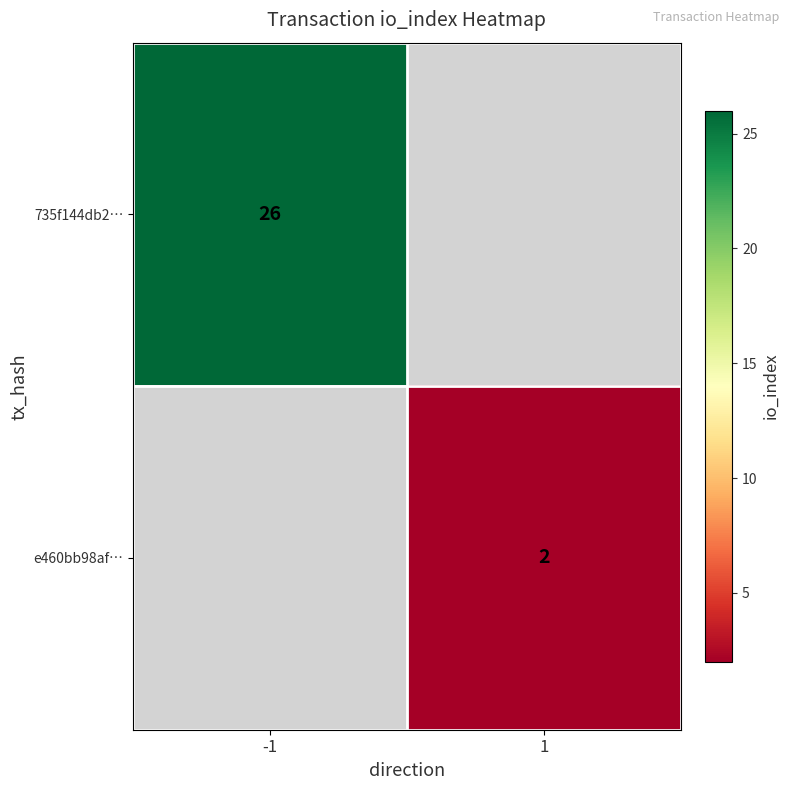

The e460bb98af… series shows 2 at 1. True or false?

True